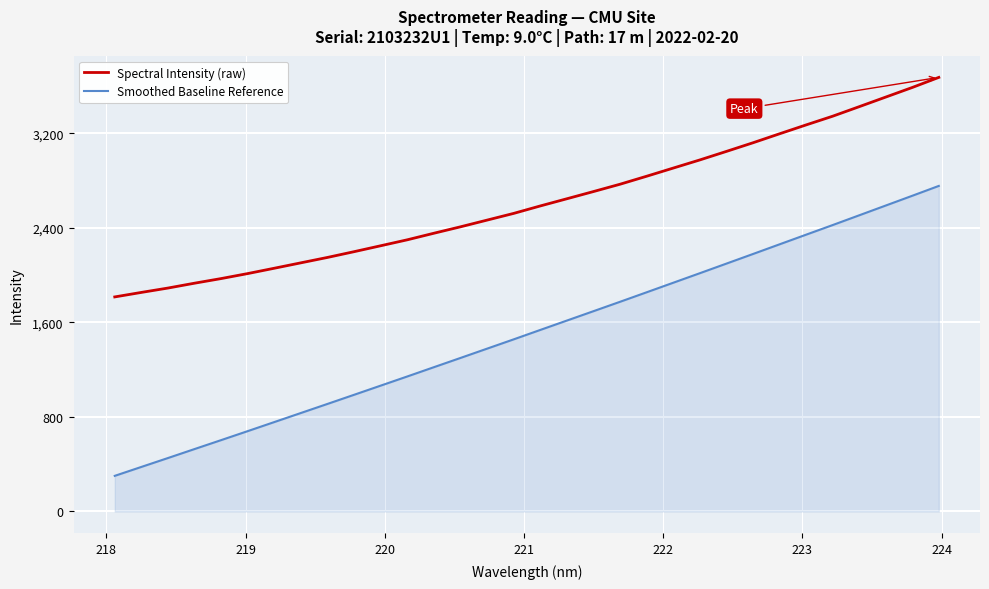

What are all the series names shown in the legend?

Spectral Intensity (raw), Smoothed Baseline Reference